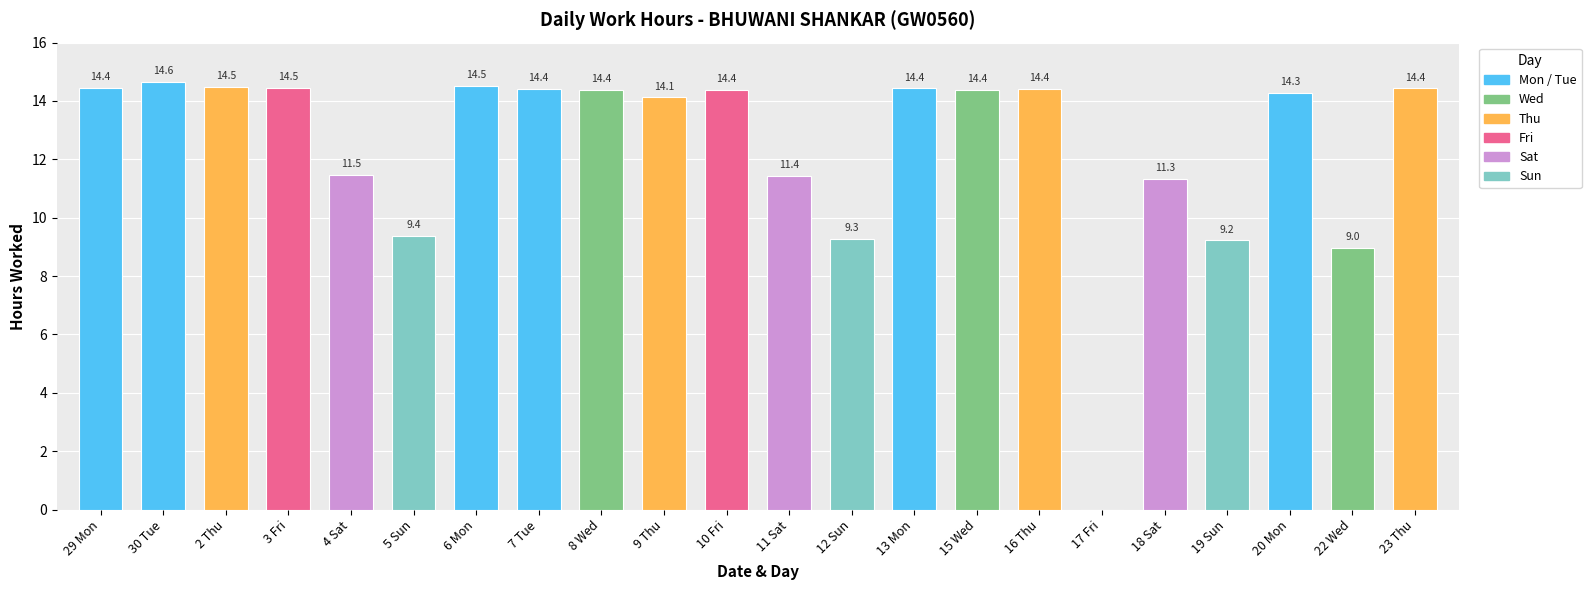

What is the average value?

12.4